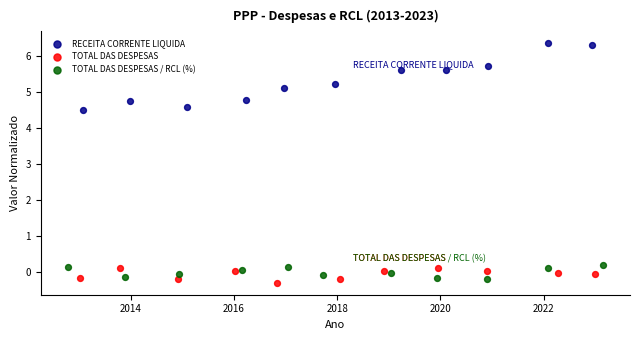

Which series contains the highest Y value?

RECEITA CORRENTE LIQUIDA